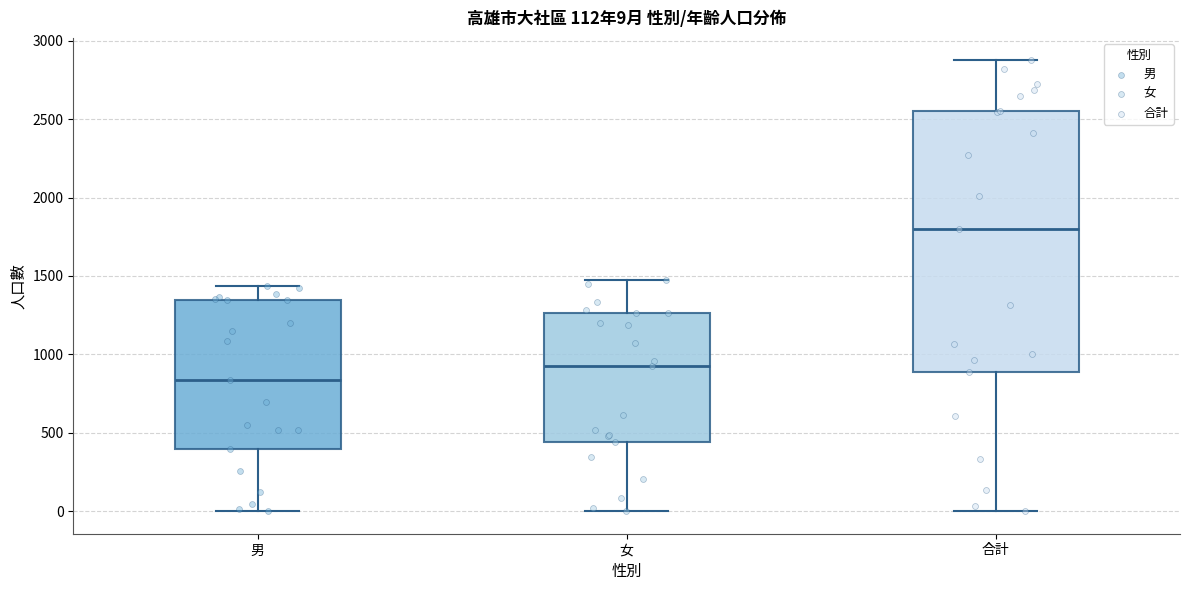

Which box is the tallest, from its lower edge to its upper edge?

合計